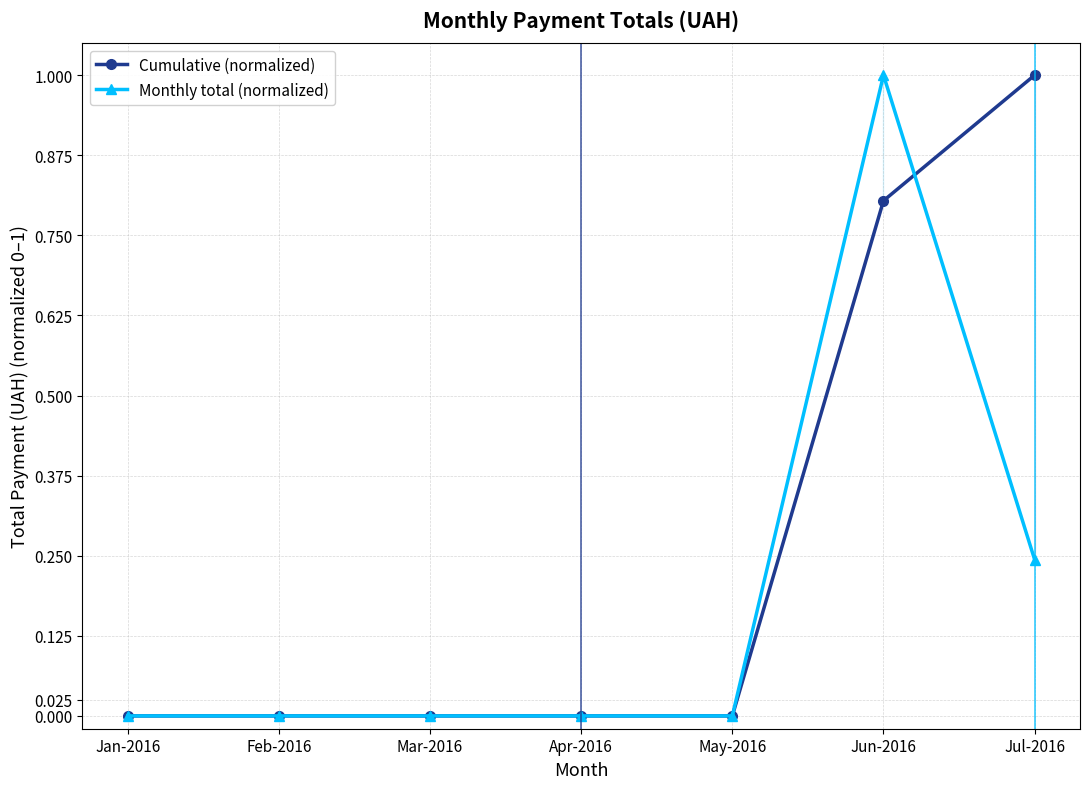

At which category is the sum across all series the highest?

Jun-2016